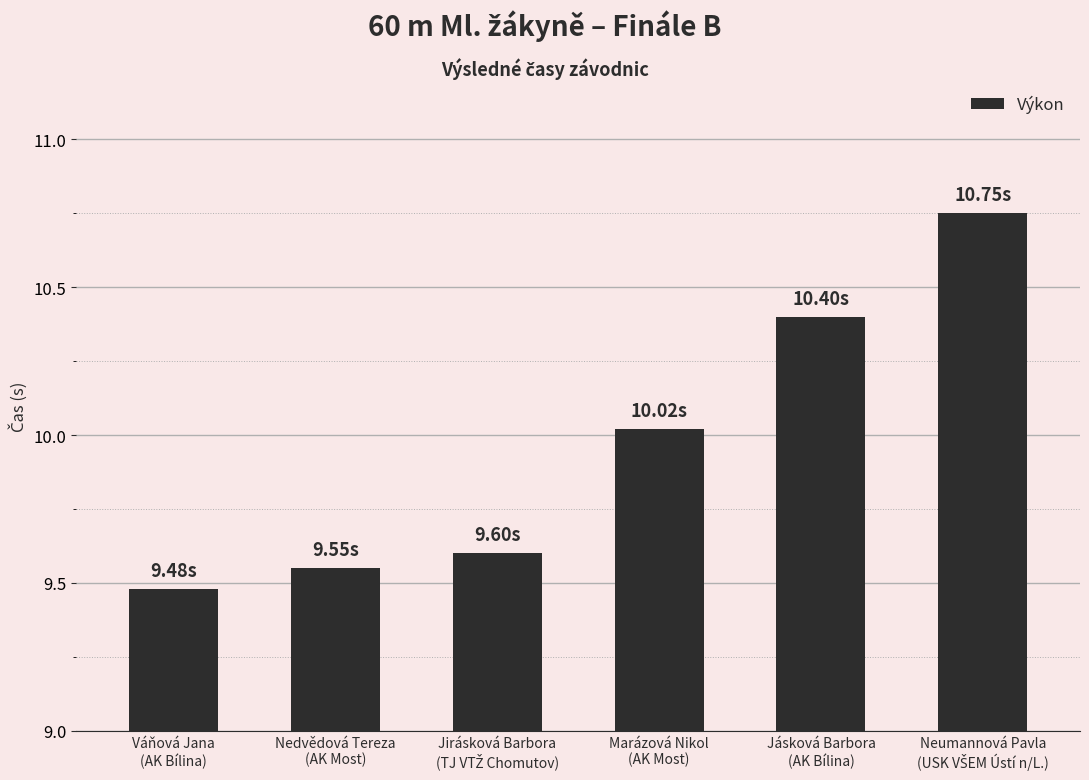

What is the average value?

10.0